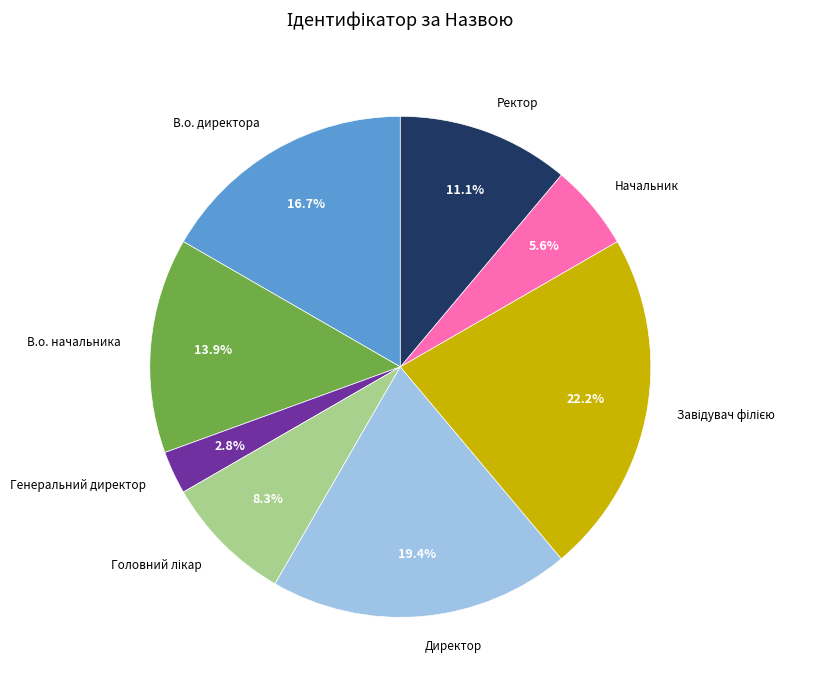

Is Директор the majority of the pie?

No